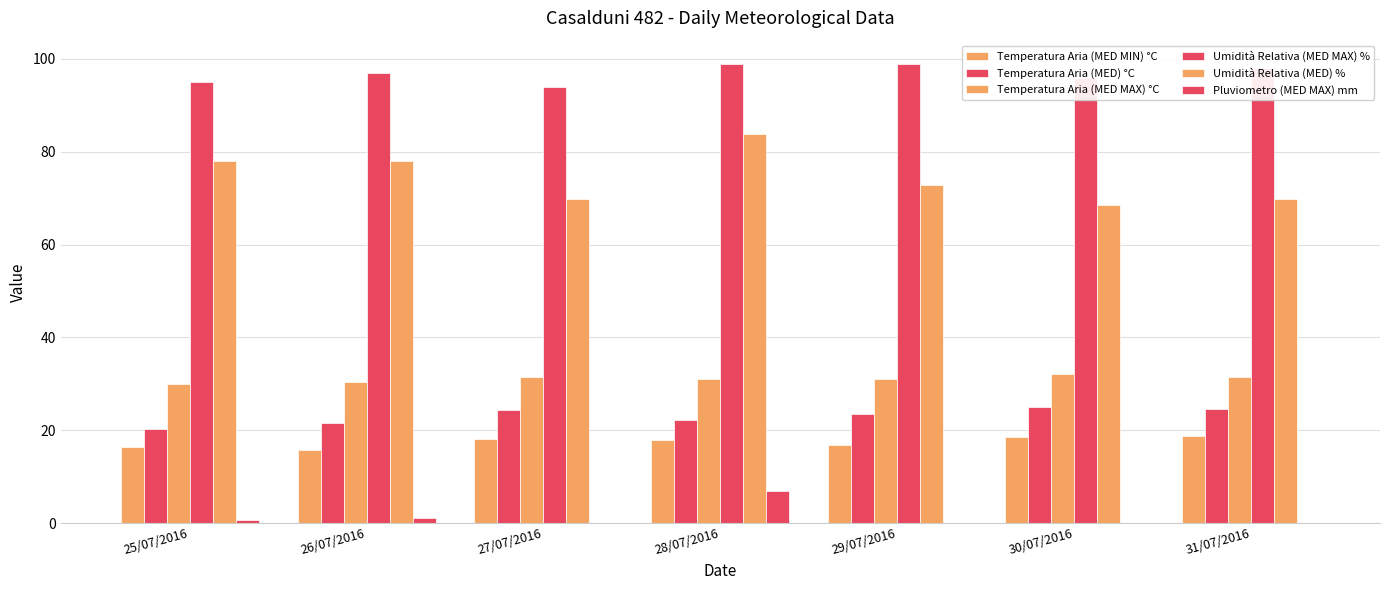

Reading right to left, extract all data points from this chart.

Temperatura Aria (MED MIN) °C: 18.7	18.6	16.9	18.0	18.1	15.7	16.3
Temperatura Aria (MED) °C: 24.6	25.1	23.4	22.2	24.4	21.6	20.3
Temperatura Aria (MED MAX) °C: 31.4	32.2	31.1	31.0	31.4	30.4	30.0
Umidità Relativa (MED MAX) %: 98.0	96.0	99.0	99.0	94.0	97.0	95.0
Umidità Relativa (MED) %: 69.8	68.5	72.9	83.8	69.8	78.1	78.1
Pluviometro (MED MAX) mm: 0.0	0.0	0.0	6.8	0.0	1.0	0.6